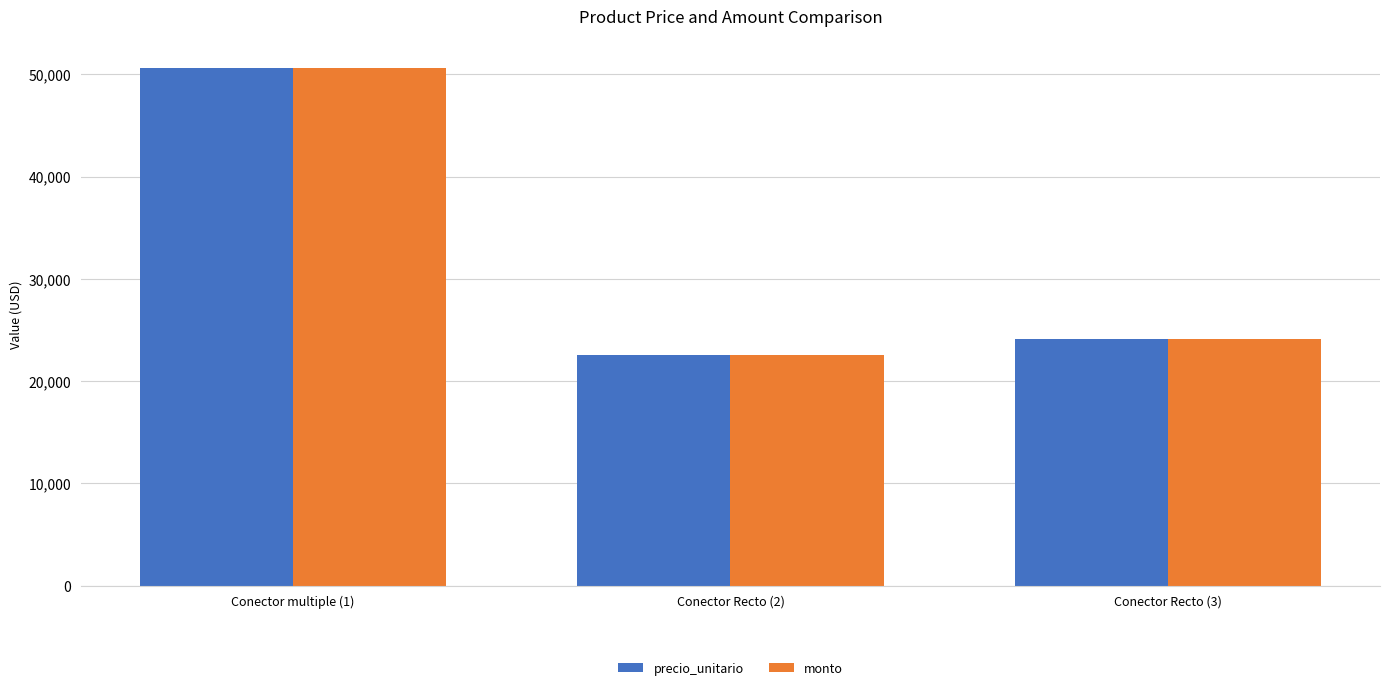

Reading right to left, extract all data points from this chart.

precio_unitario: 24154	22540	50652
monto: 24154	22540	50652